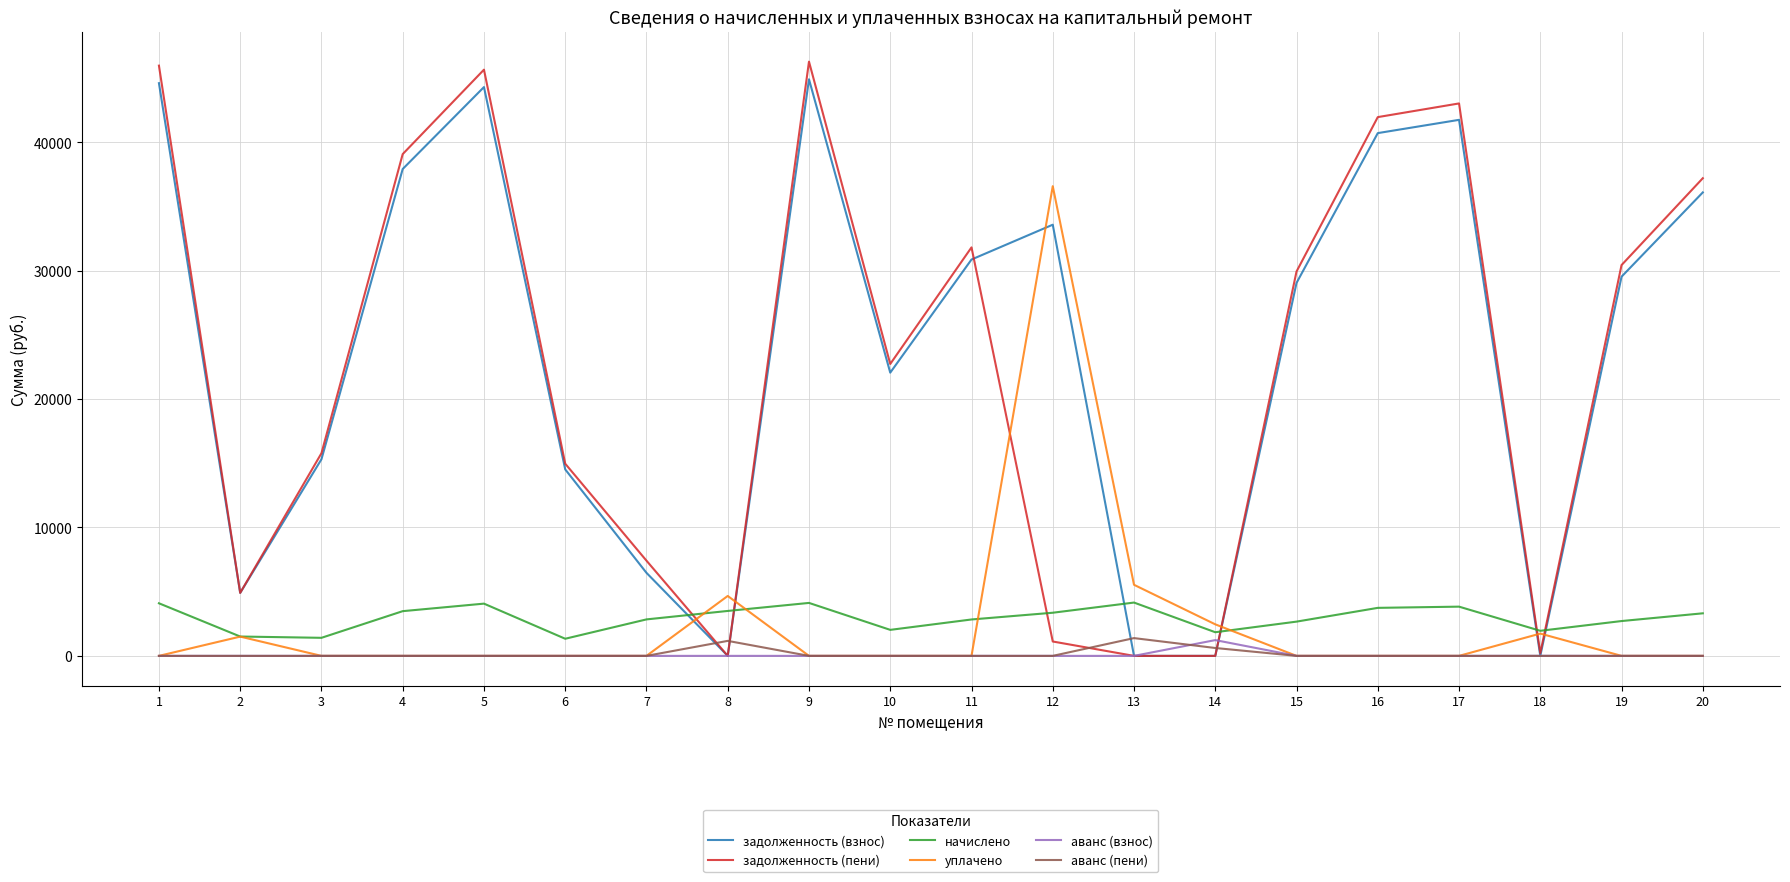

Where is задолженность (взнос) nearest to the value 22449?

10